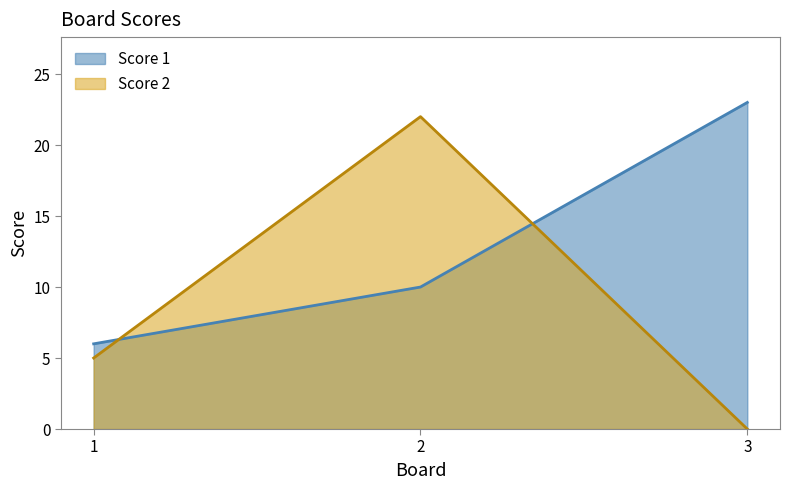

How many distinct data groups are displayed?

2